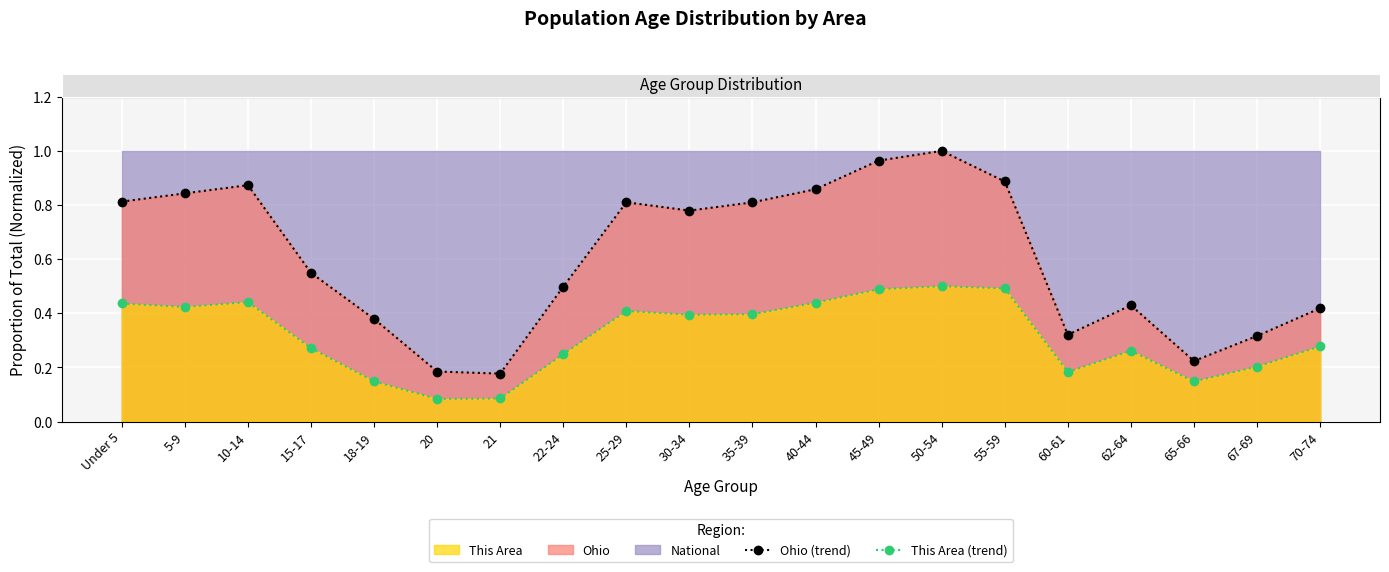

What is the sum of all Ohio (line) values?

12.1